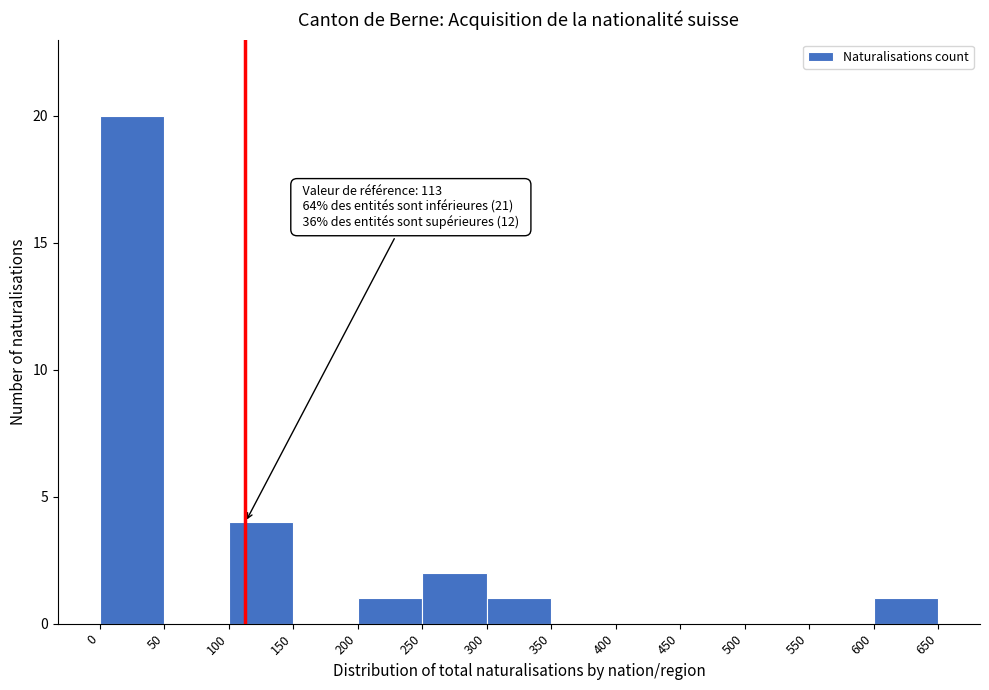

Which range on the x-axis has the tallest bar?

0 to 50